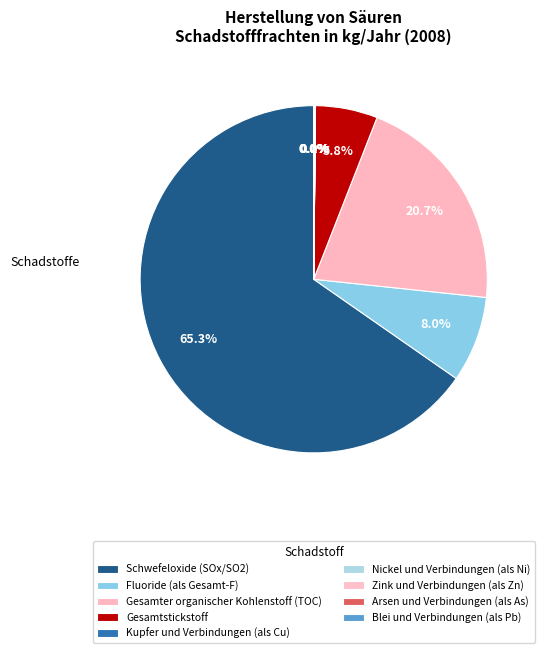

True or false: Nickel und Verbindungen (als Ni) accounts for 1% of the total.

False